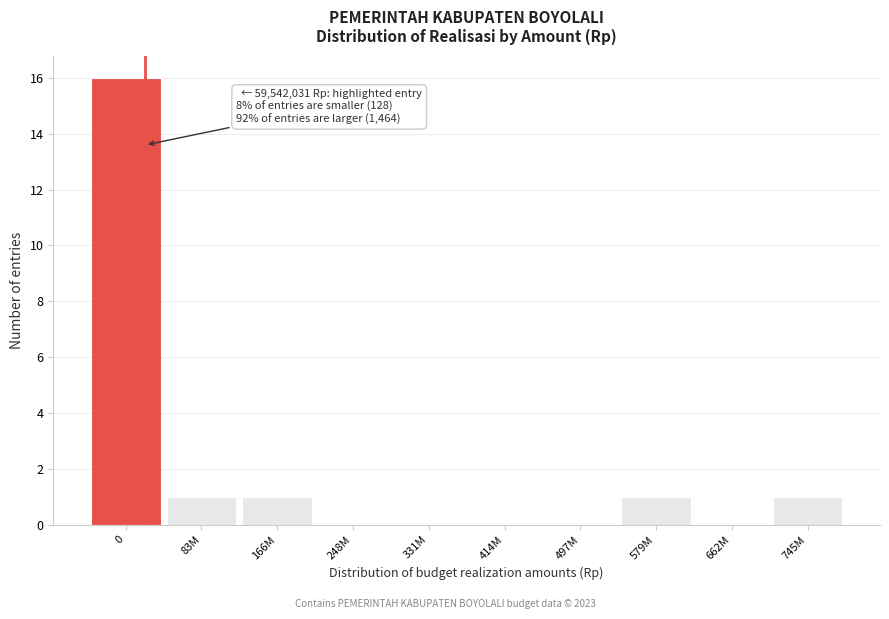

Reading left to right, list all the values displayed in this chart.

0=16	83M=1	166M=1	248M=0	331M=0	414M=0	497M=0	579M=1	662M=0	745M=1